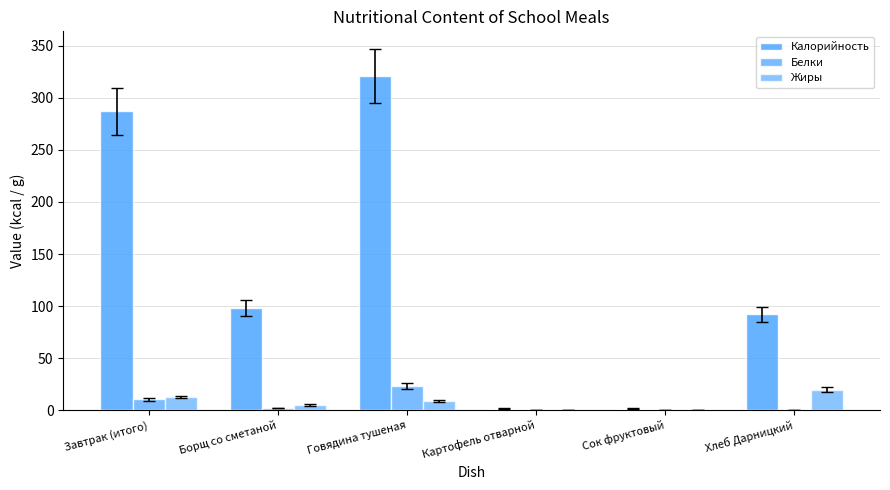

How many categories are shown in the chart?

6